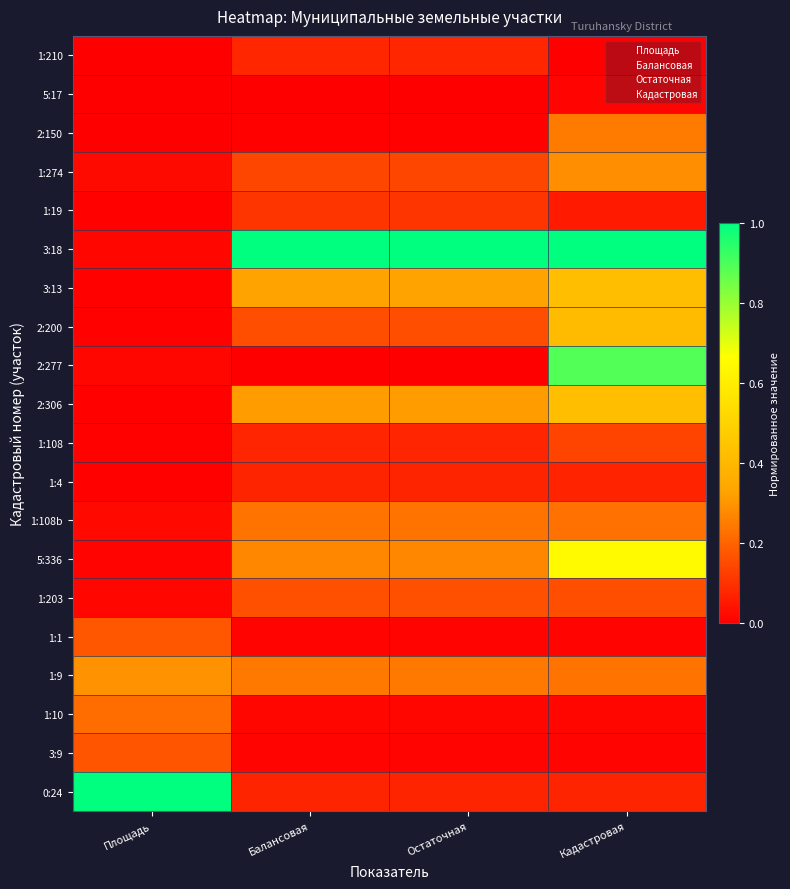

At which category does the chart reach its minimum across all series?

Площадь